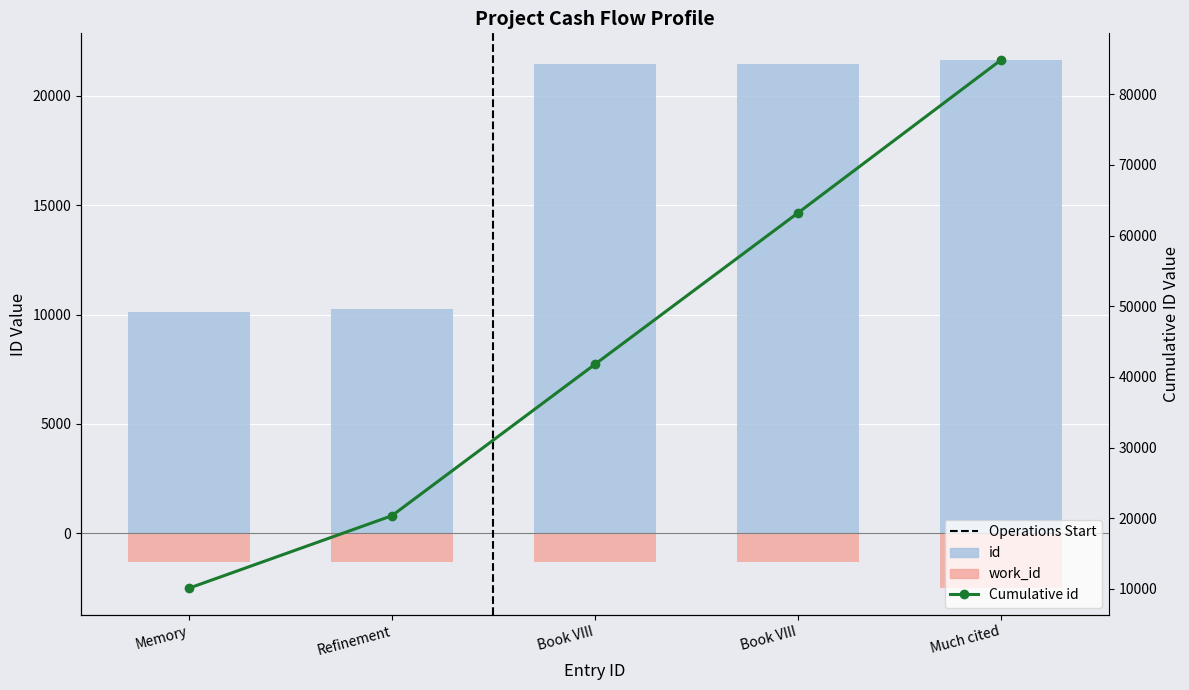

What is the difference between the work_id values at Book VIII and Much cited?

1199.0